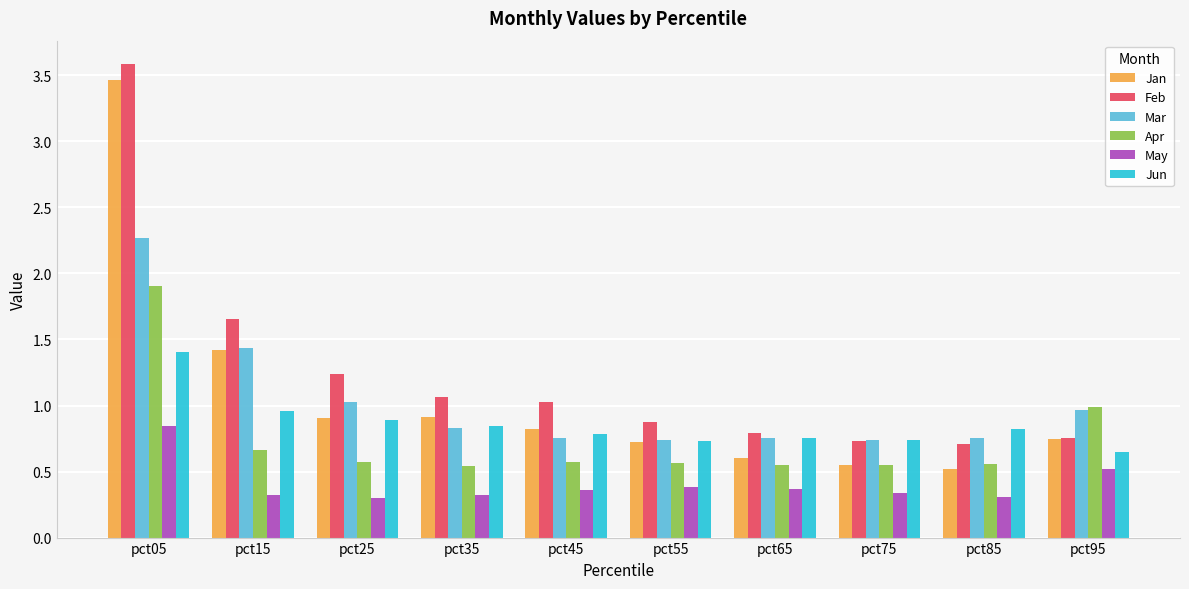

Which series has the largest total across all categories?

Feb